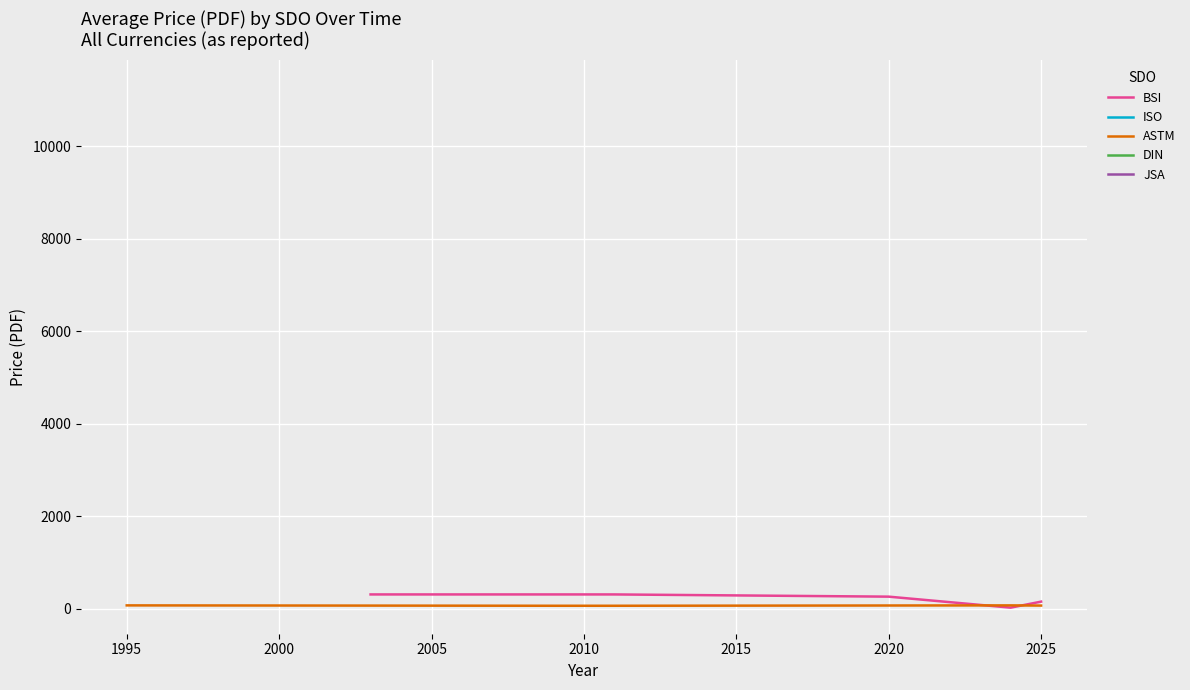

Where is ASTM nearest to the value 65?

2003